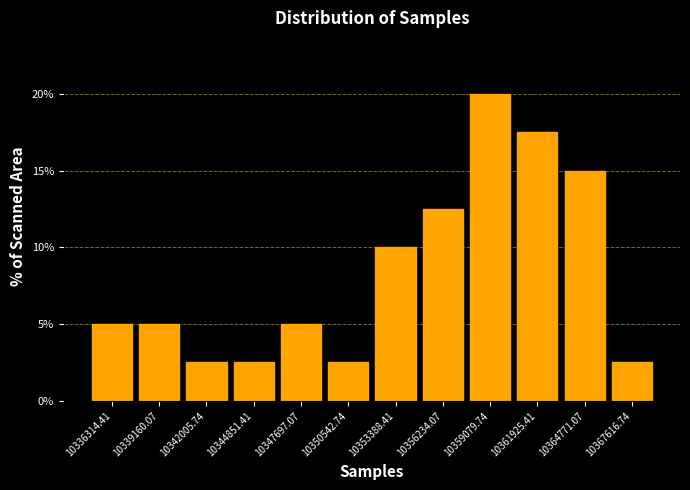

Which range on the x-axis has the tallest bar?

10358000 to 10360500